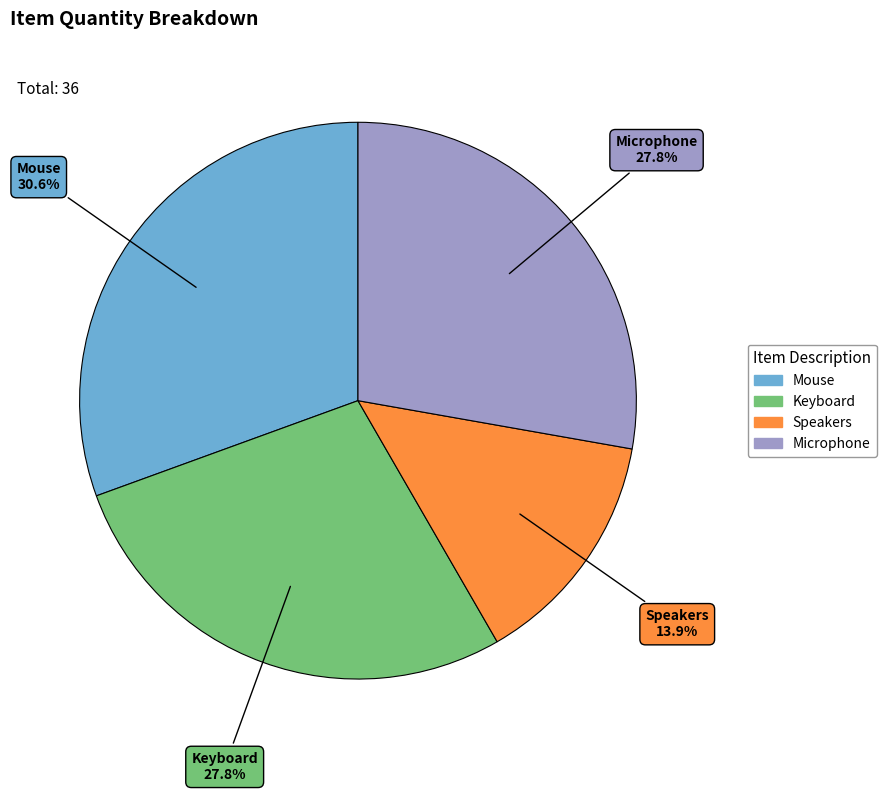

Do Microphone and Keyboard together represent more than half of the pie?

Yes